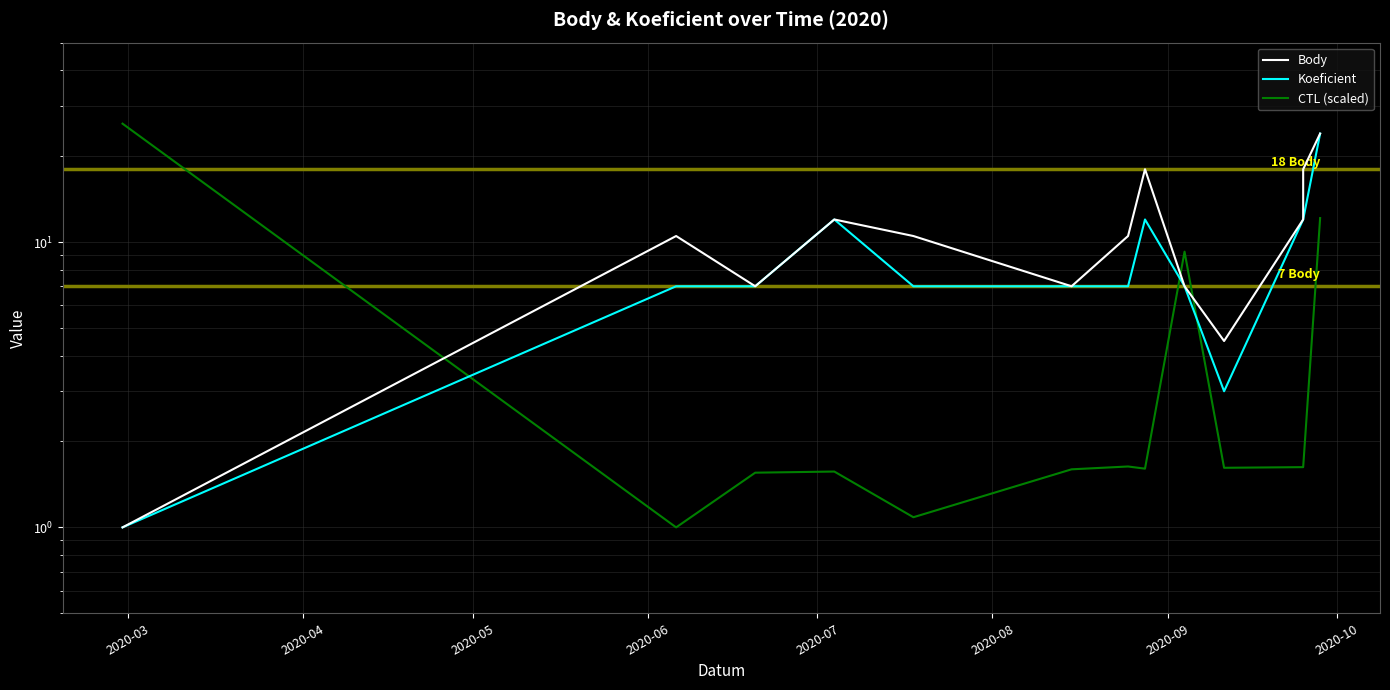

Which category has the highest value across all series?

2020-03